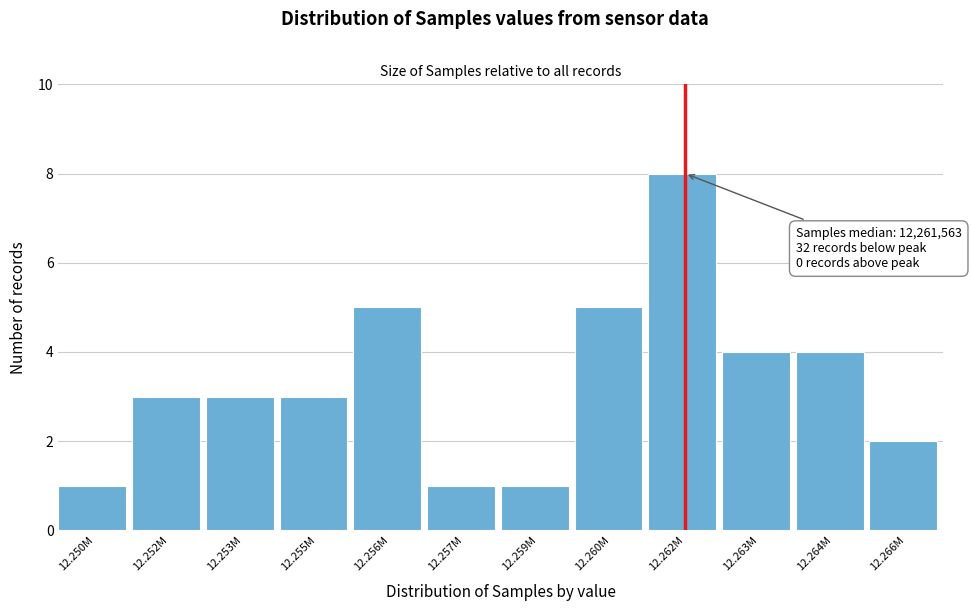

Reading left to right, extract all data points from this chart.

12.250M=1	12.252M=3	12.253M=3	12.255M=3	12.256M=5	12.257M=1	12.259M=1	12.260M=5	12.262M=8	12.263M=4	12.264M=4	12.266M=2